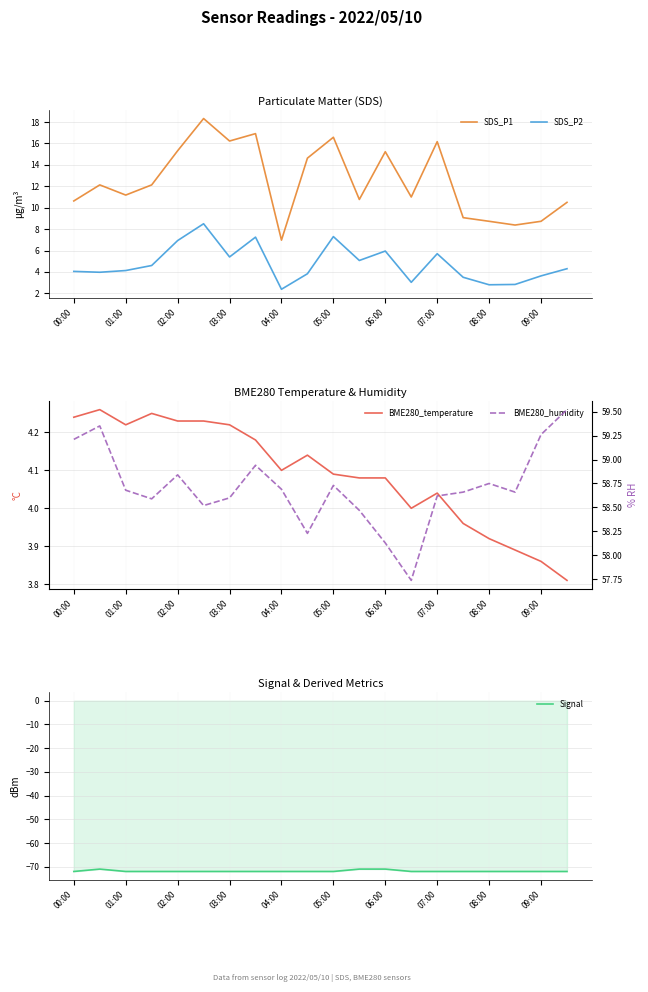

List the series in order of their peak value, lowest first.

Signal, BME280_temperature, SDS_P2, SDS_P1, BME280_humidity